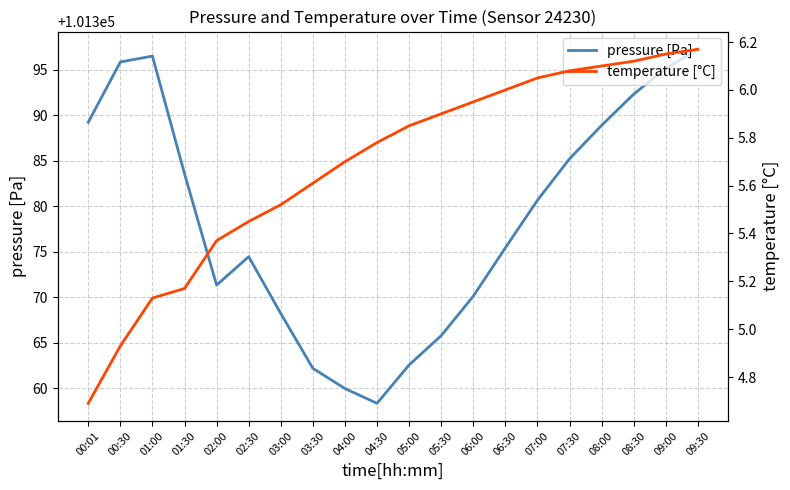

The value of temperature [°C] at 08:30 is 9.1. True or false?

False